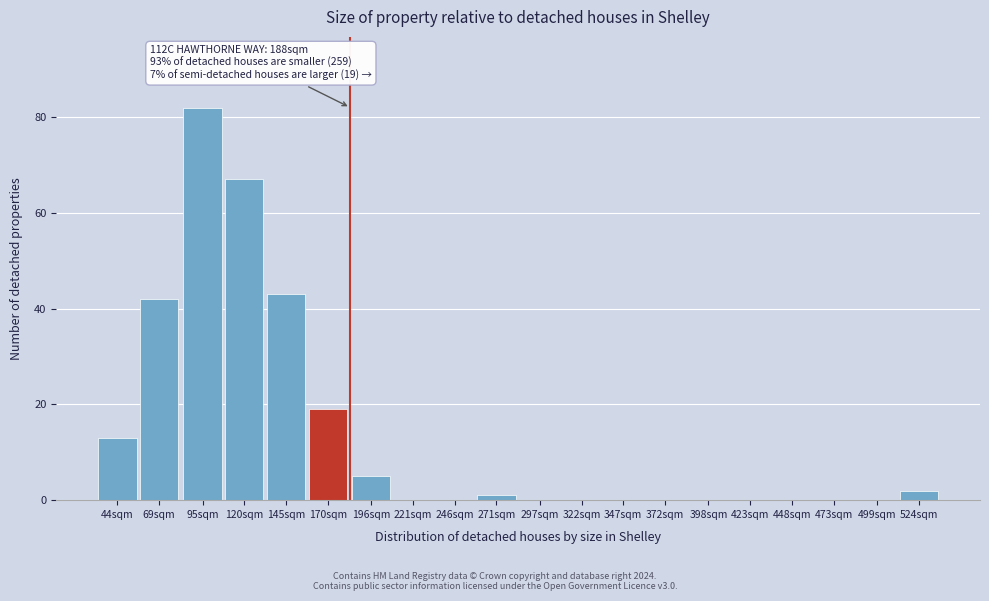

Reading left to right, extract all data points from this chart.

44sqm=13	69sqm=42	95sqm=82	120sqm=67	145sqm=43	170sqm=19	196sqm=5	221sqm=0	246sqm=0	271sqm=1	297sqm=0	322sqm=0	347sqm=0	372sqm=0	398sqm=0	423sqm=0	448sqm=0	473sqm=0	499sqm=0	524sqm=2